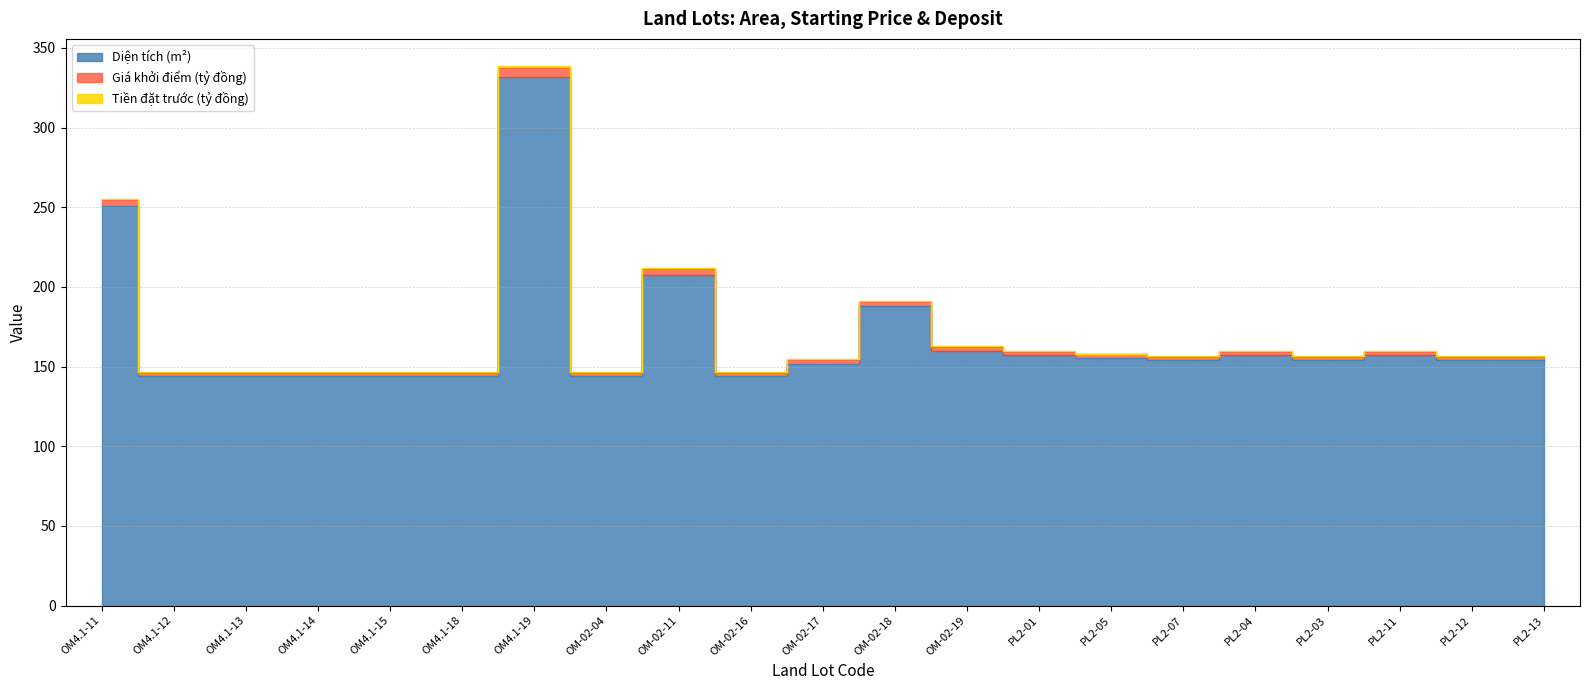

Count the Tiền đặt trước (tỷ đồng) values in the range 0 to 1.

20